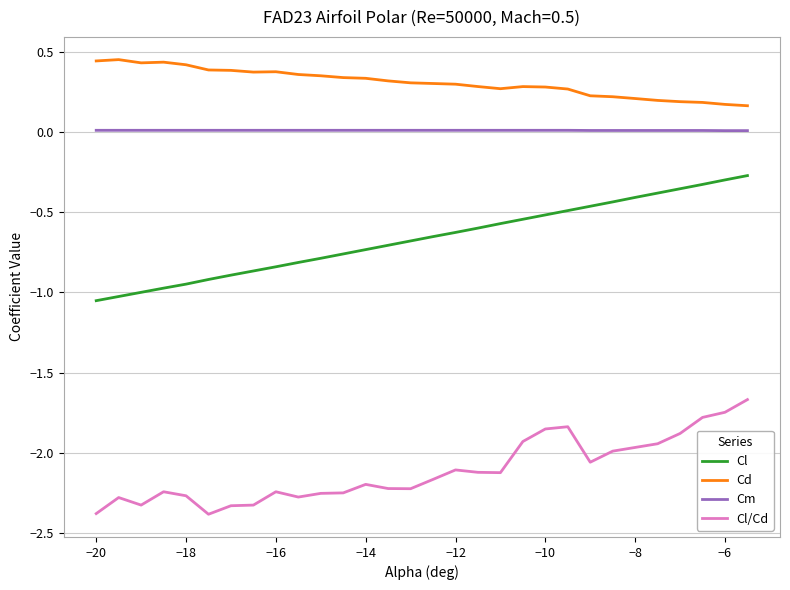

True or false: Cl and Cl/Cd cross at least once.

False